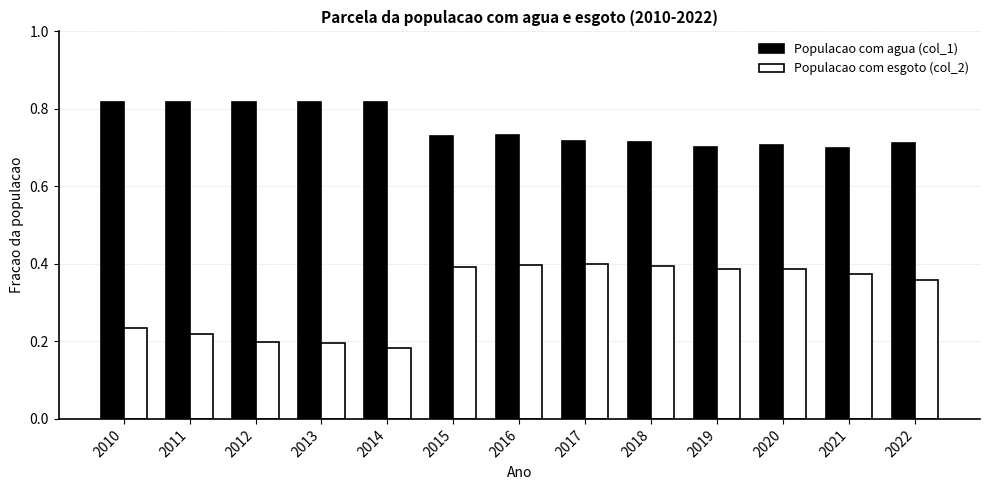

At which label does Populacao com esgoto (col_2) reach its minimum?

2014